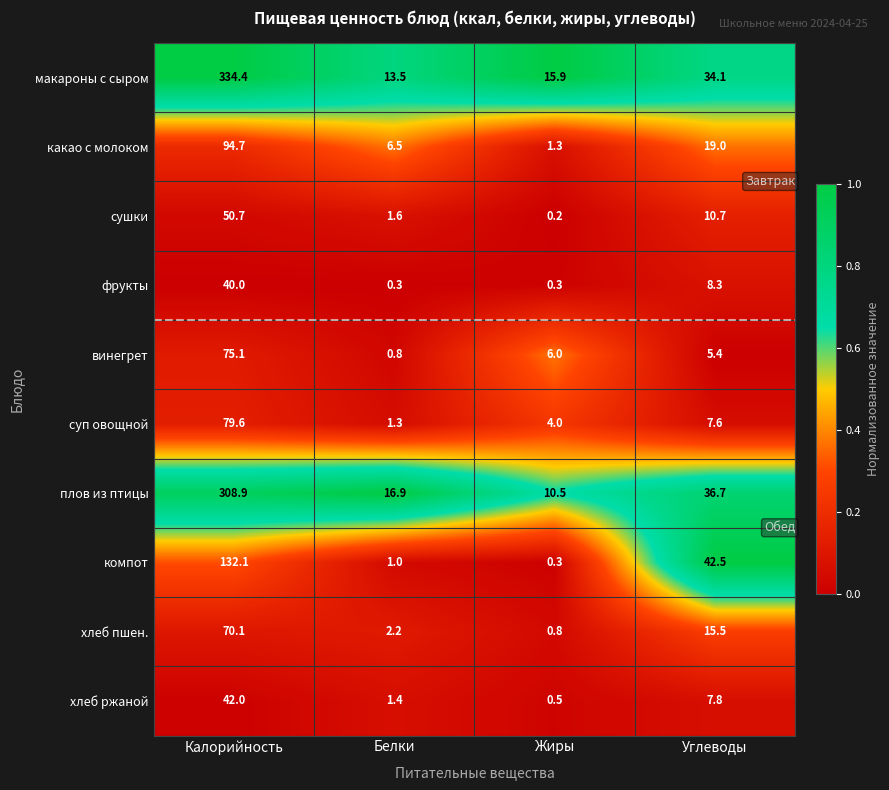

At how many categories does at least one series exceed 0?

4